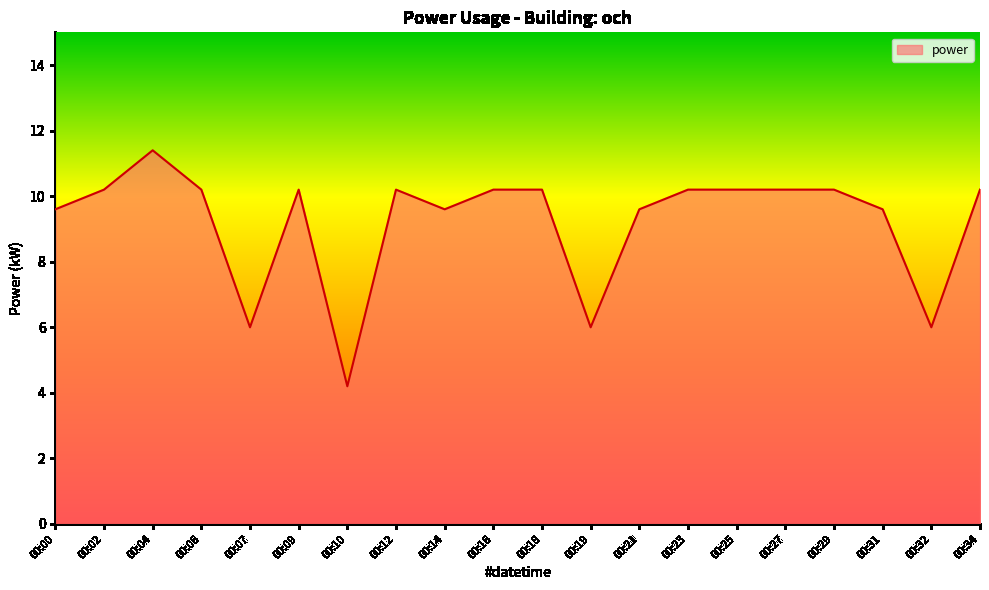

What is the average value?

9.2